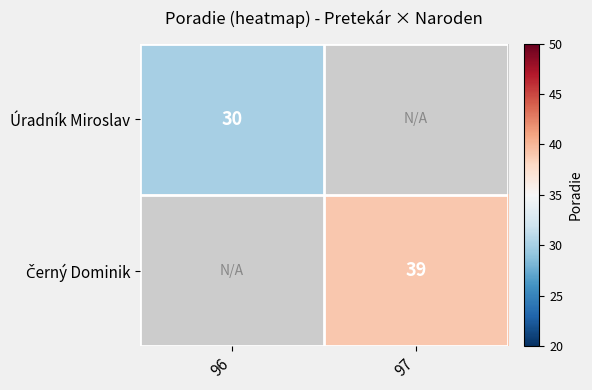

The Úradník Miroslav series shows 30 at 96. True or false?

True